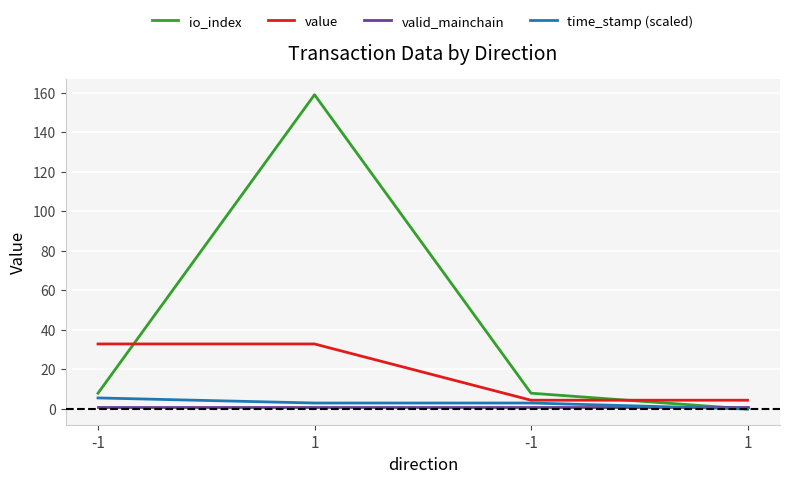

How many lines are shown in the chart?

4